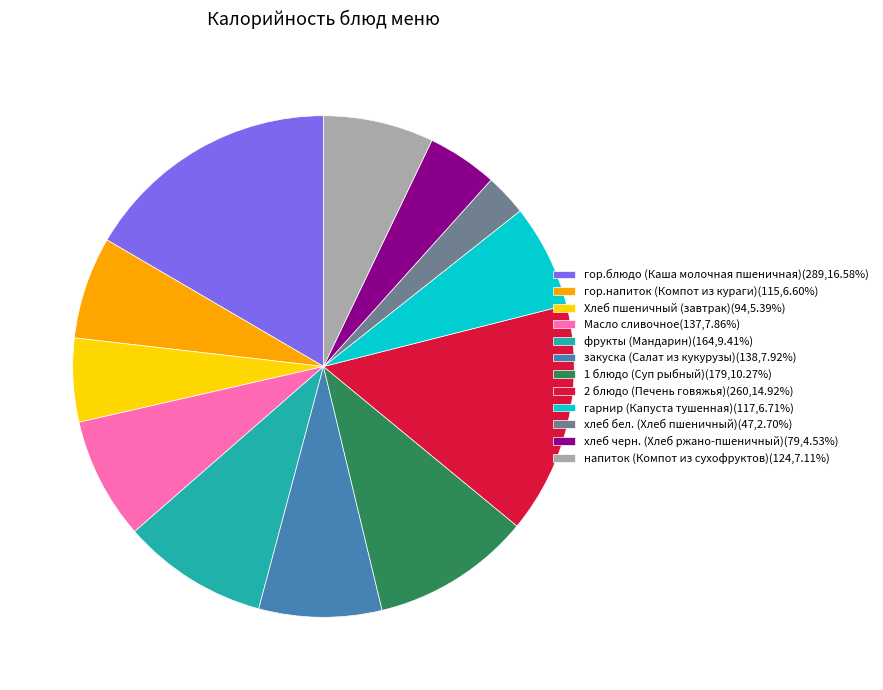

Do закуска (Салат из кукурузы)(138,7.92%) and 2 блюдо (Печень говяжья)(260,14.92%) together represent more than half of the pie?

No